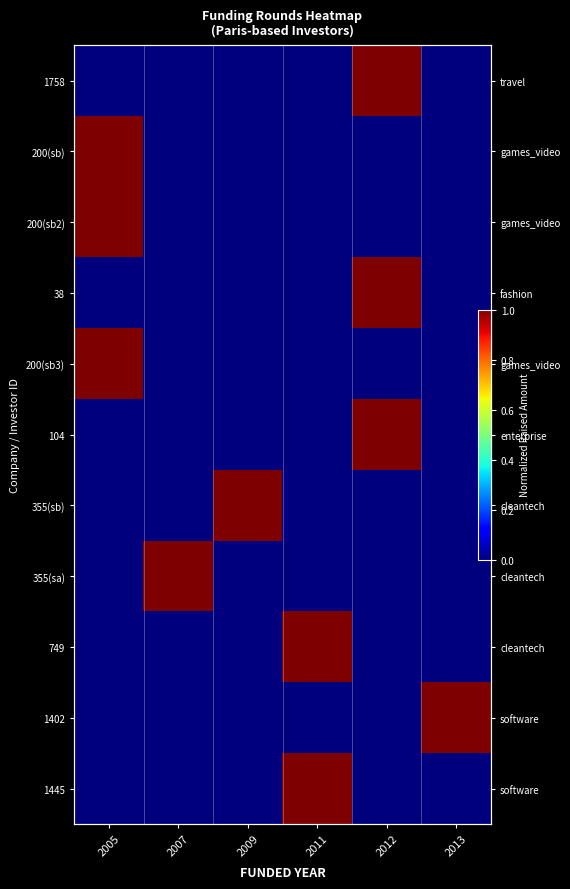

At which category does the chart reach its minimum across all series?

2005